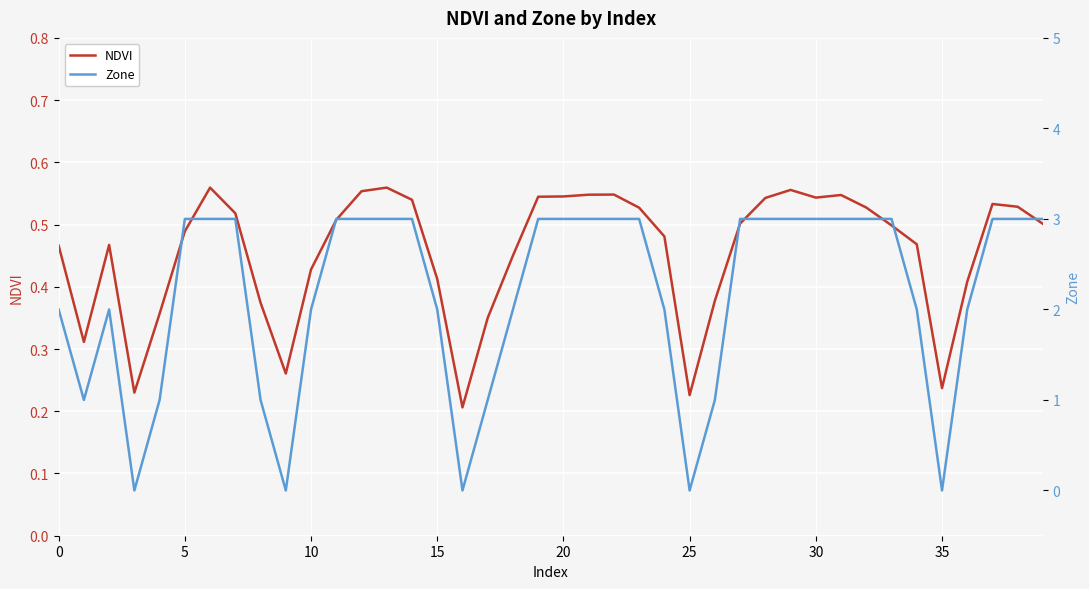

What are all the series names shown in the legend?

NDVI, Zone